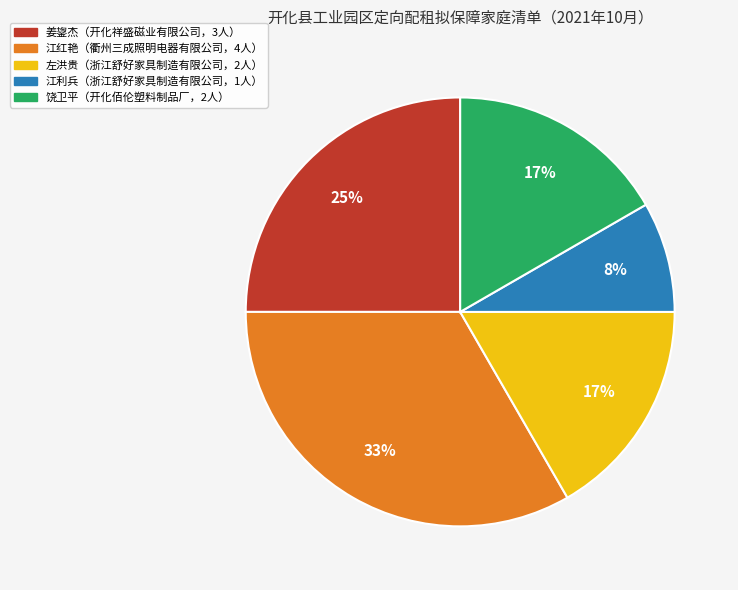

Is there a majority slice in this chart?

No